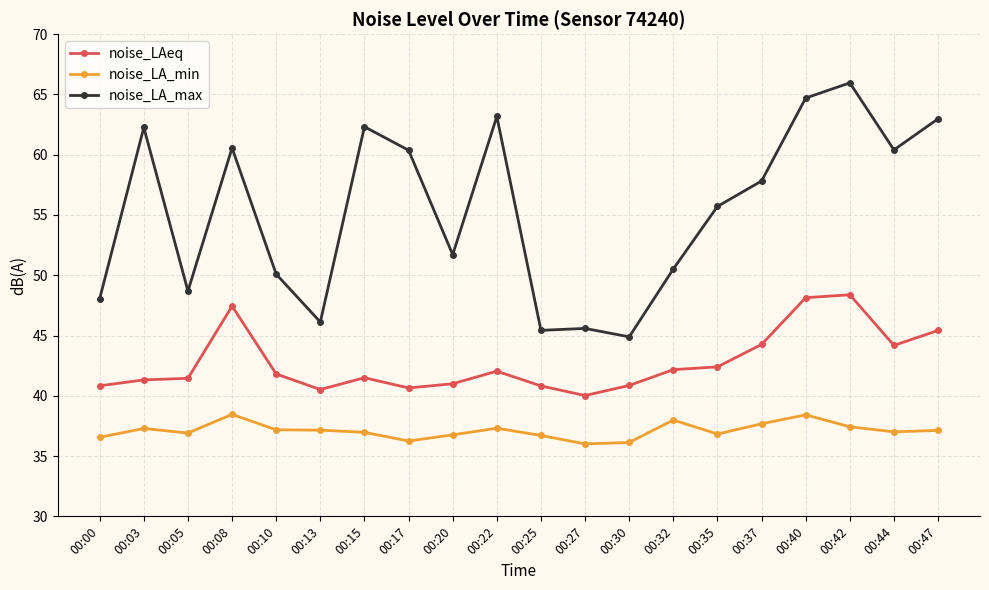

What is the minimum value for noise_LA_min?

36.0